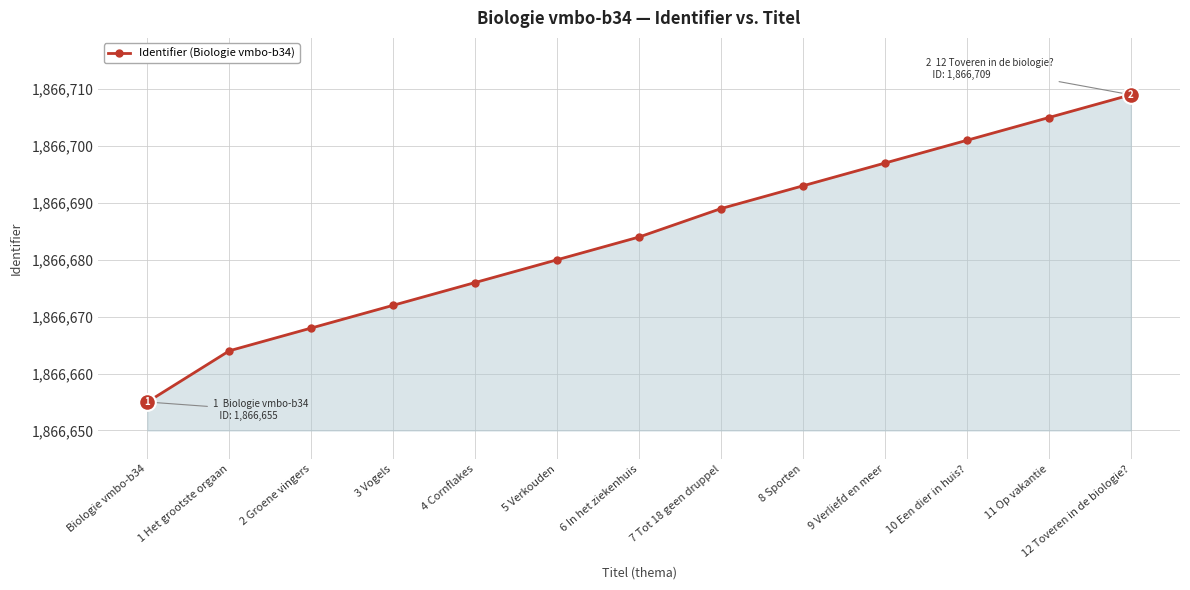

What is the change in value from 3 Vogels to 4 Cornflakes?

+4